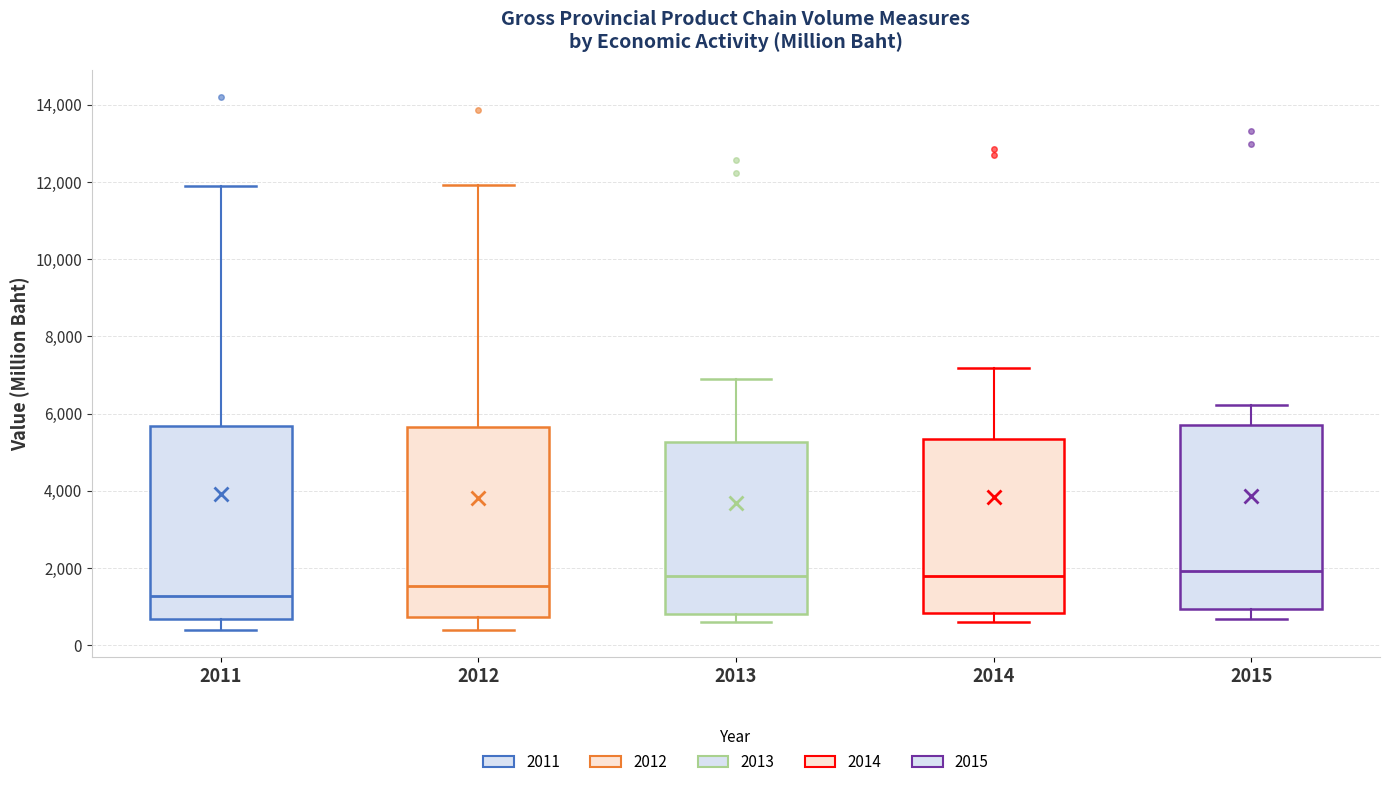

Reading left to right, read every box against the y-axis: the position of its median line, the range the box covers, and the ends of its whiskers. The values are not printed on the chart, so give them approximately, as read against the axis.

2011: median 1200, box 600 to 5600, whiskers 400 to 12000
2012: median 1600, box 800 to 5600, whiskers 400 to 12000
2013: median 1800, box 800 to 5200, whiskers 600 to 7000
2014: median 1800, box 800 to 5400, whiskers 600 to 7200
2015: median 2000, box 1000 to 5800, whiskers 600 to 6200